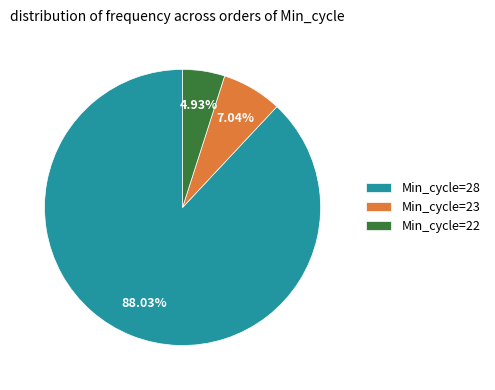

Which slice is the smallest?

Min_cycle=22